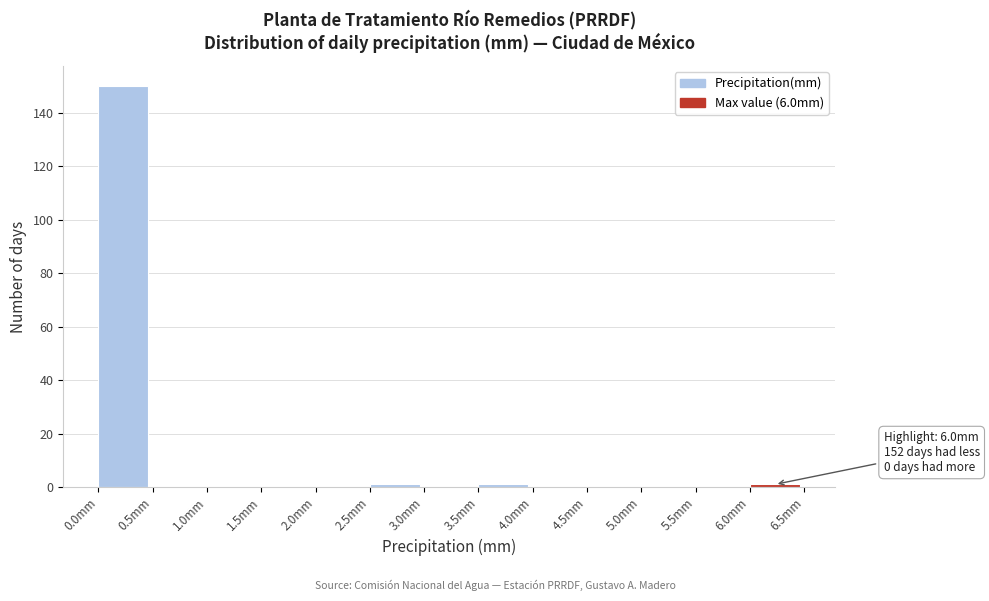

Over which range of the x-axis is the bar tallest?

0.0 to 0.5